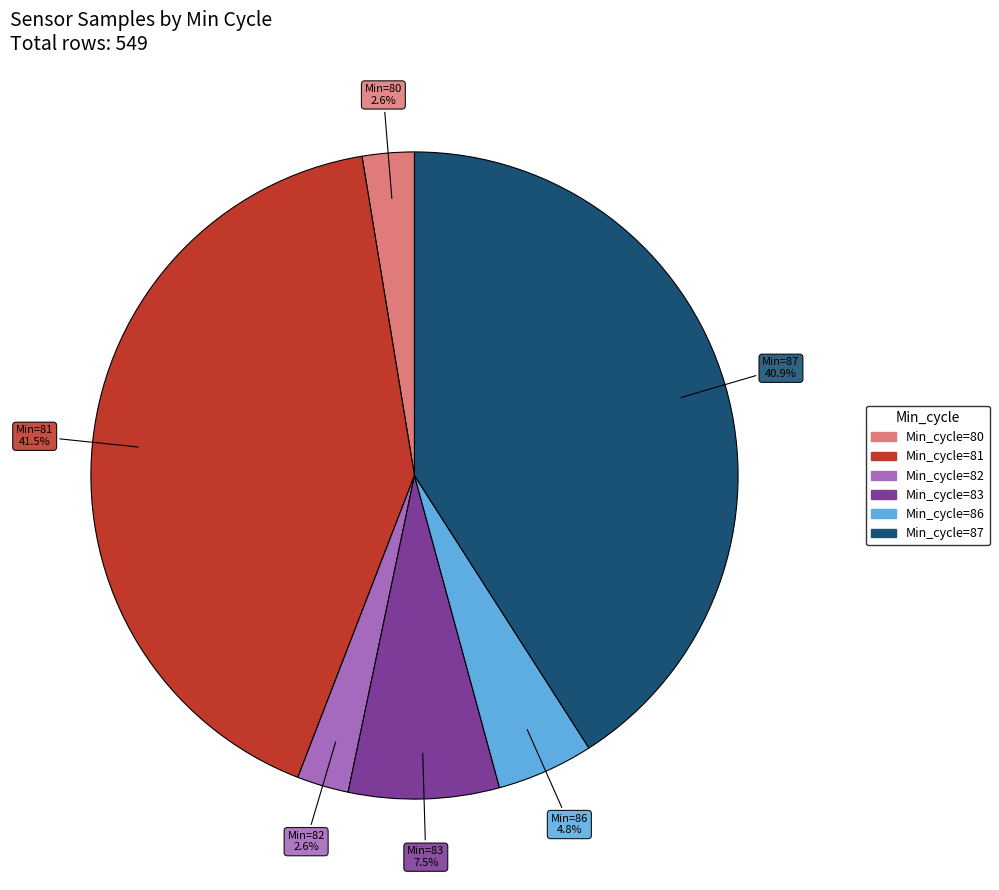

Is there any slice that represents more than half of the pie?

No